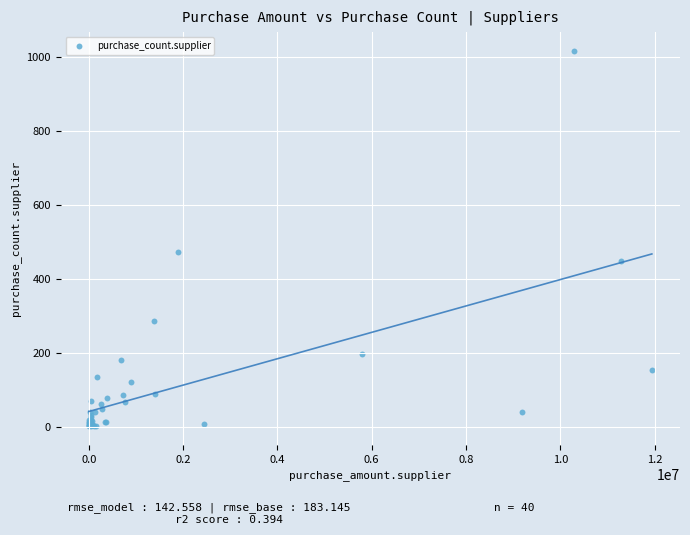

What Y value in the scatter plot is closest to 509?

471